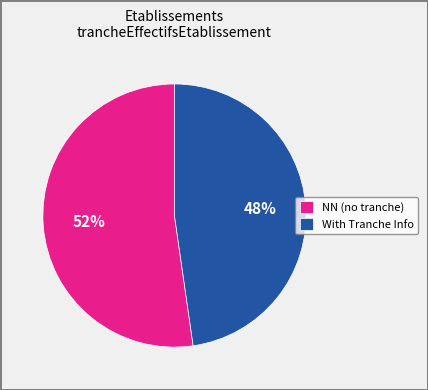

Rank the categories by value from lowest to highest.

With Tranche Info, NN (no tranche)